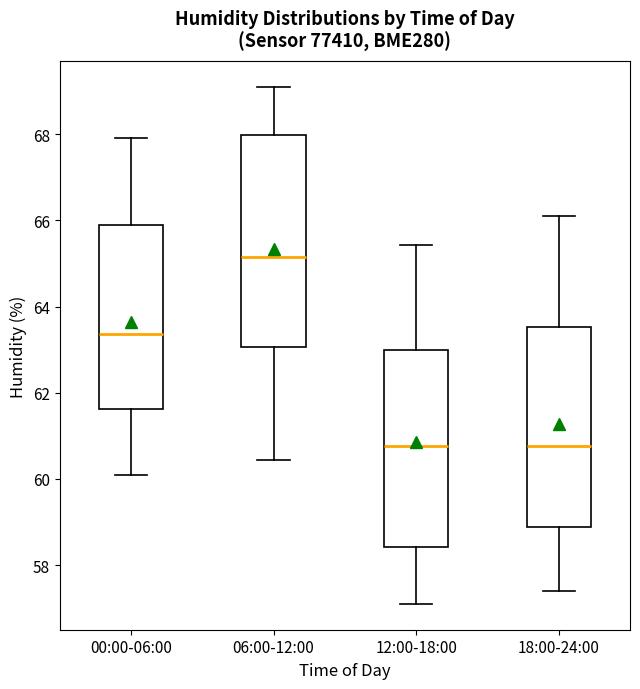

Reading left to right, read every box against the y-axis: the position of its median line, the range the box covers, and the ends of its whiskers. The values are not printed on the chart, so give them approximately, as read against the axis.

00:00-06:00: median 63.4, box 61.6 to 65.8, whiskers 60.2 to 68.0
06:00-12:00: median 65.2, box 63.0 to 68.0, whiskers 60.4 to 69.2
12:00-18:00: median 60.8, box 58.4 to 63.0, whiskers 57.2 to 65.4
18:00-24:00: median 60.8, box 58.8 to 63.6, whiskers 57.4 to 66.2